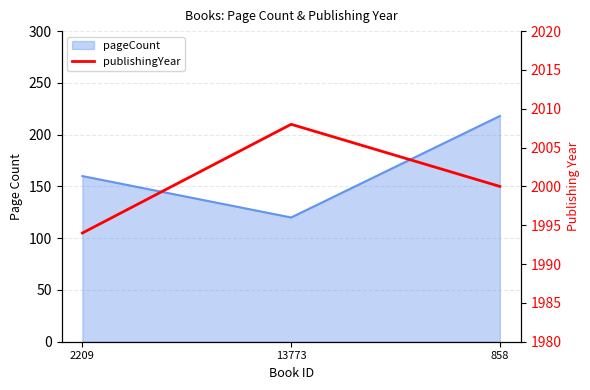

What is the greatest value displayed?

2008